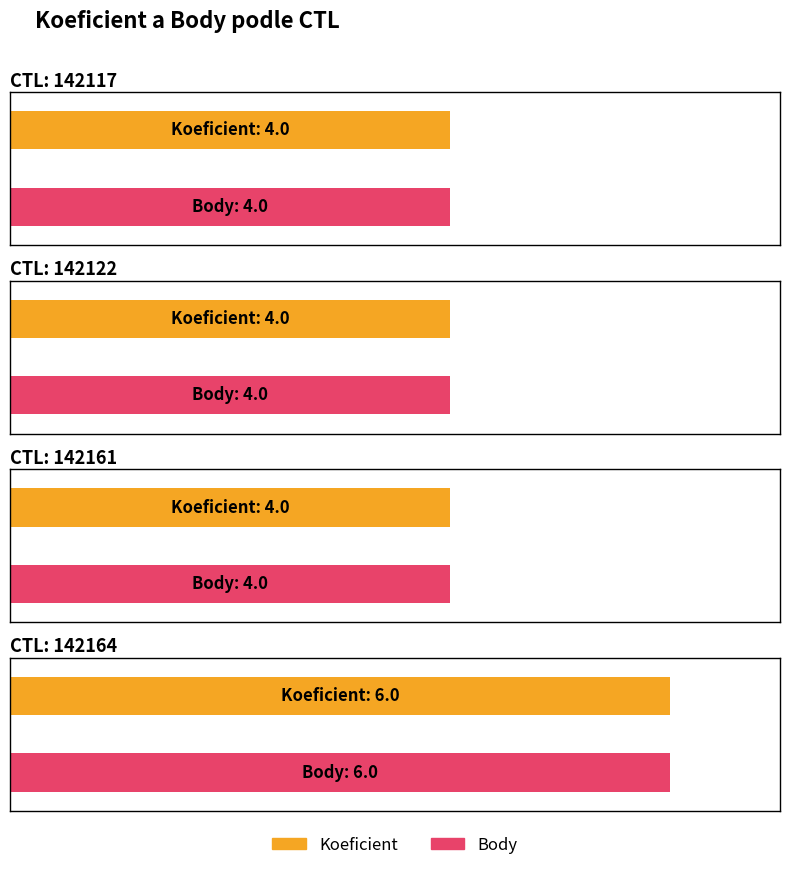

Which series has the widest spread of values?

Koeficient